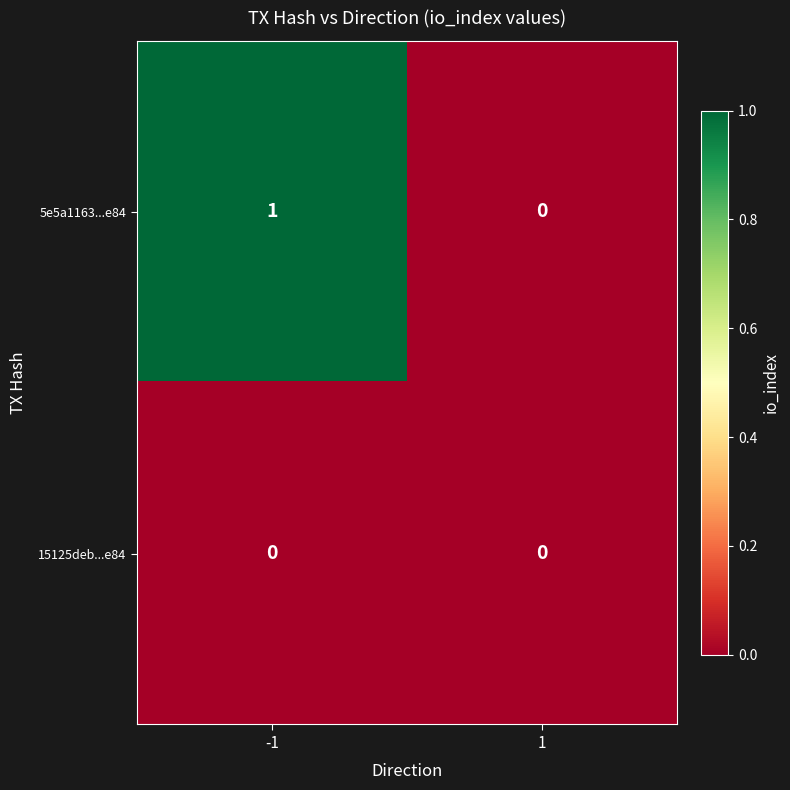

Between -1 and 1, which series saw the biggest shift?

5e5a1163...e84